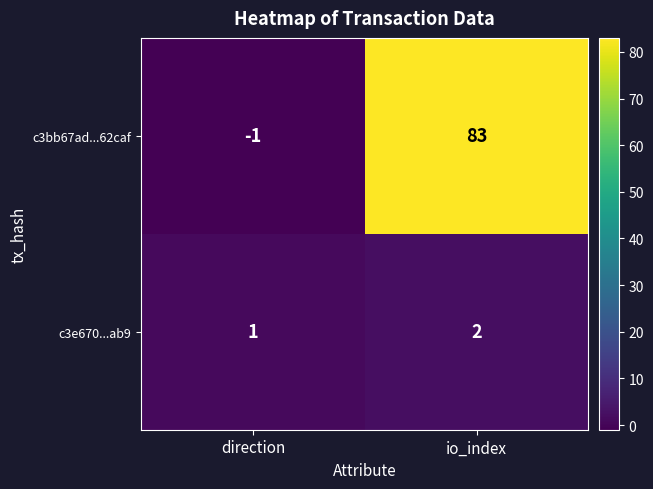

Which category has the highest value across all series?

io_index